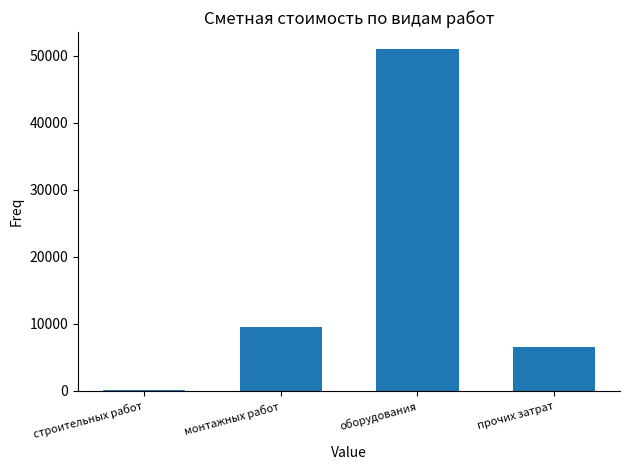

What position from the right is монтажных работ?

3